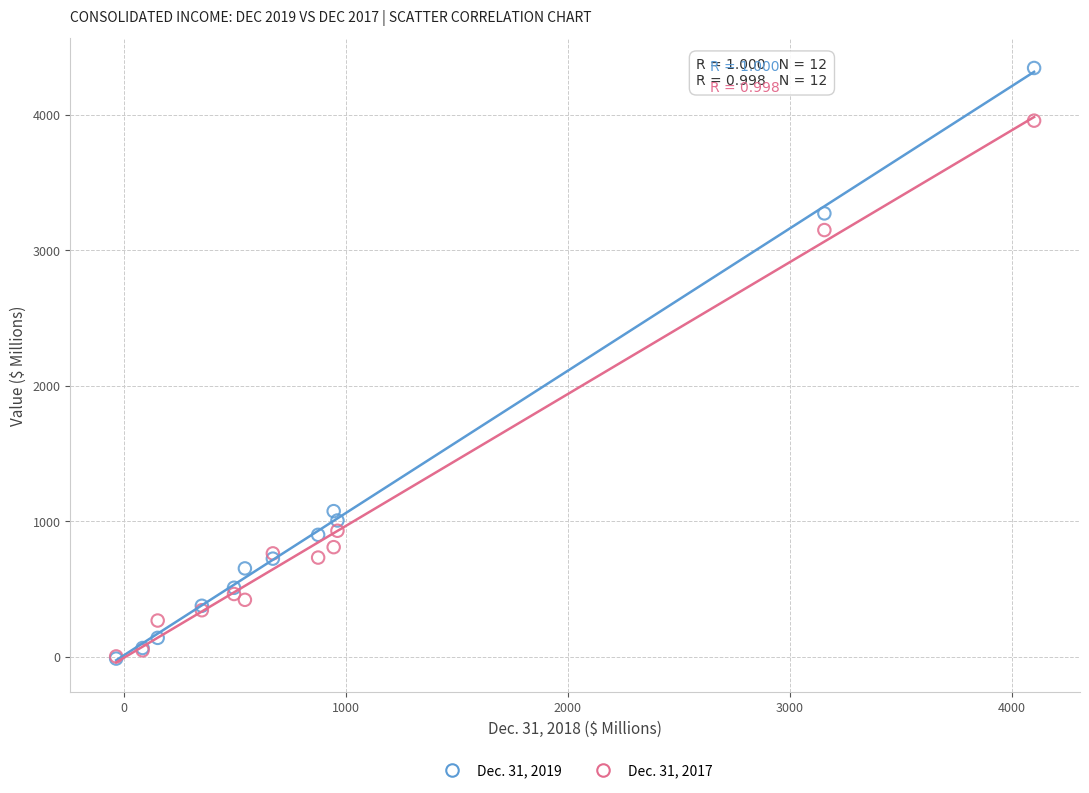

Across all series, what Y value is closest to 2166?

3150